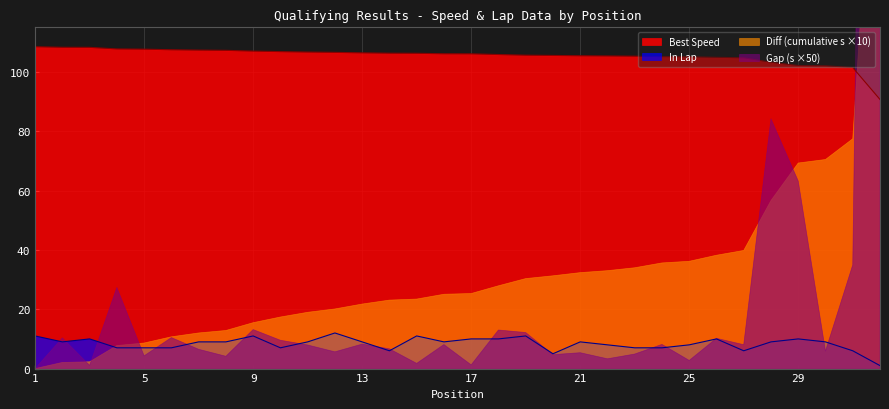

What is the difference between the maximum and minimum values in the Best Speed series?

17.8